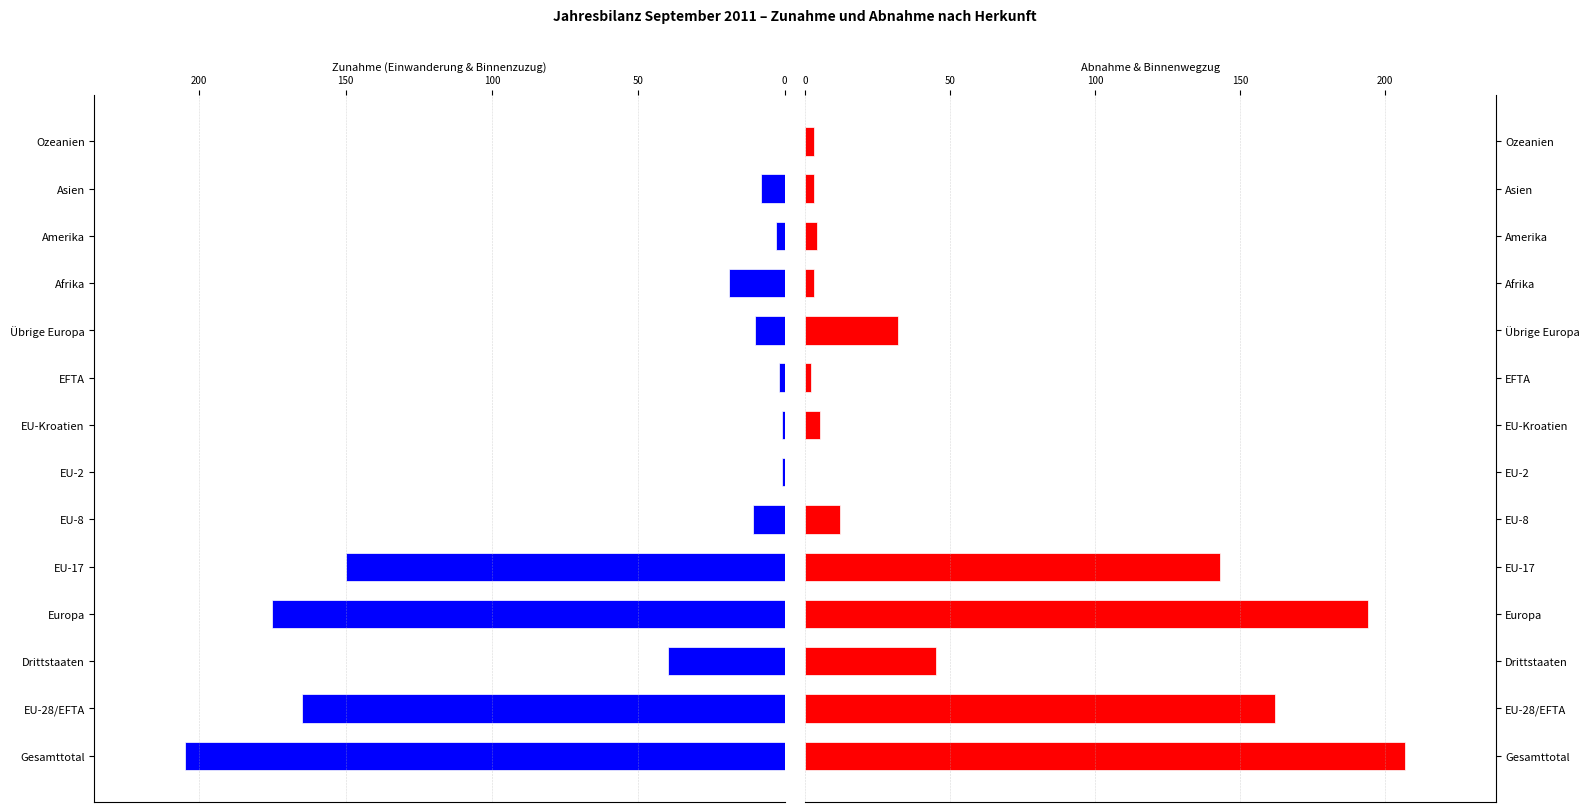

Rank the series by their maximum value, from lowest to highest.

Zunahme, Abnahme